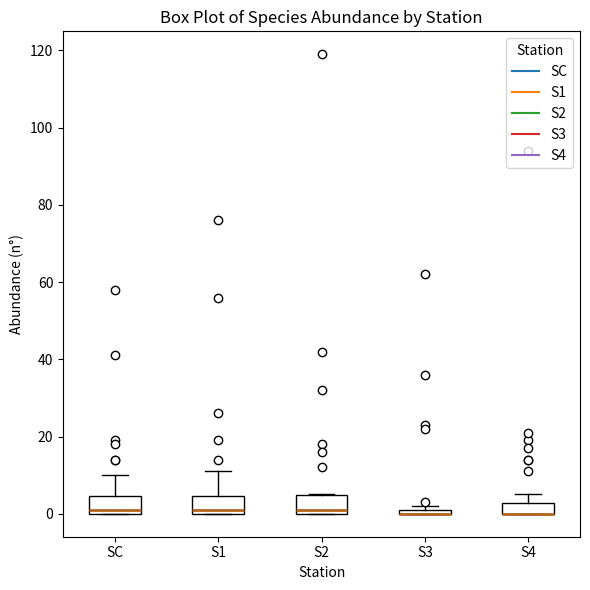

Where is the upper edge of the box for S2 on the y-axis? The values are not printed on the chart, so give them approximately, as read against the axis.

4